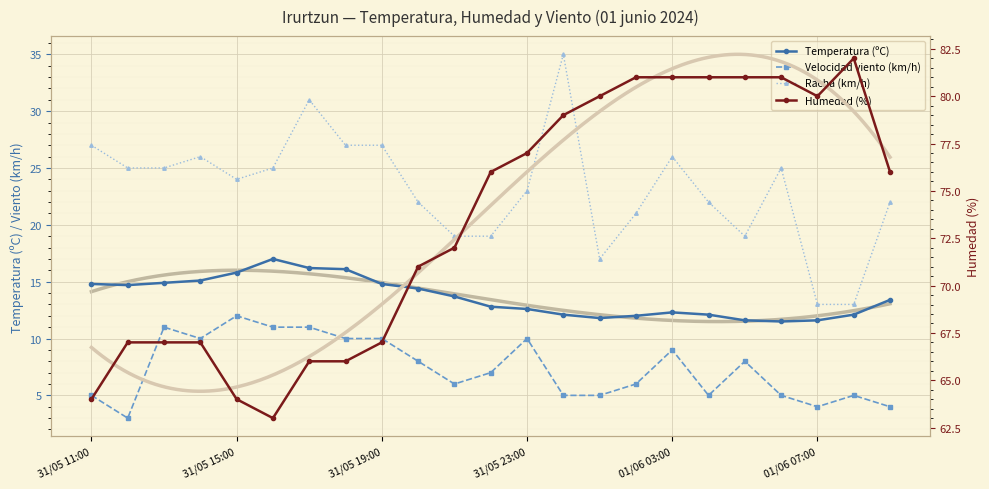

What is the value of the Humedad (%) point at the 15th from the left?

80.0